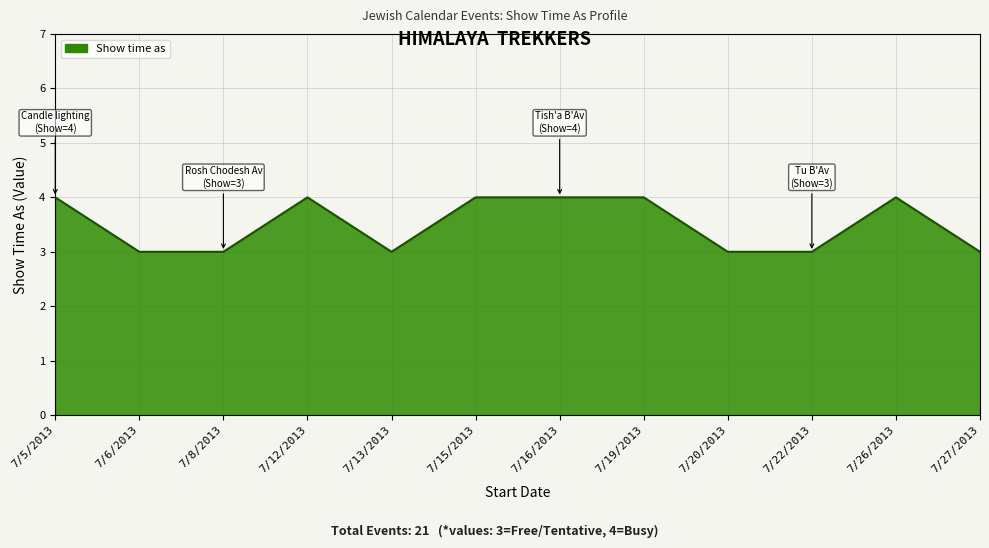

What is the smallest value displayed?

3